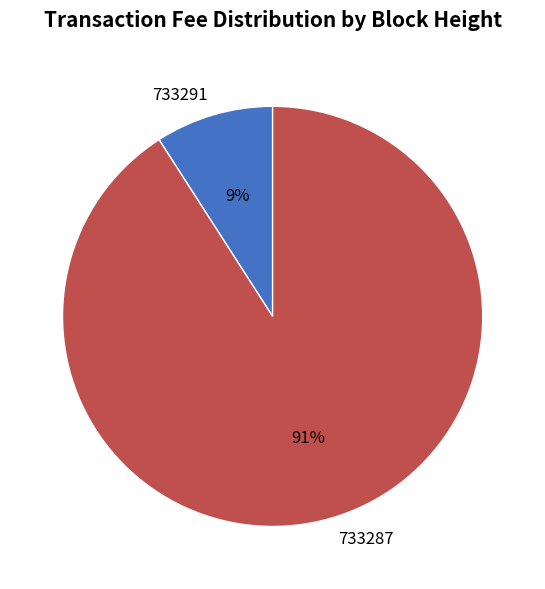

To the nearest percent, what is the difference between the 733291 and 733287 slice percentages?

82%